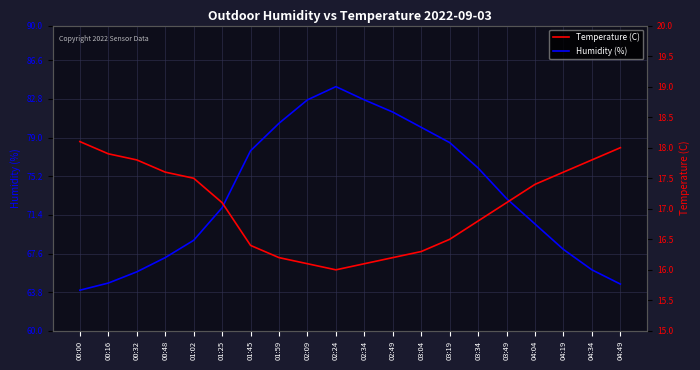

What is the average value of the Humidity (%) series?

73.4